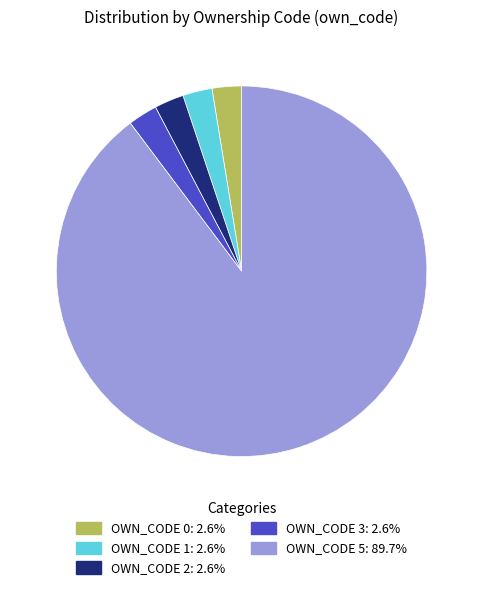

Is there any slice that represents more than half of the pie?

Yes